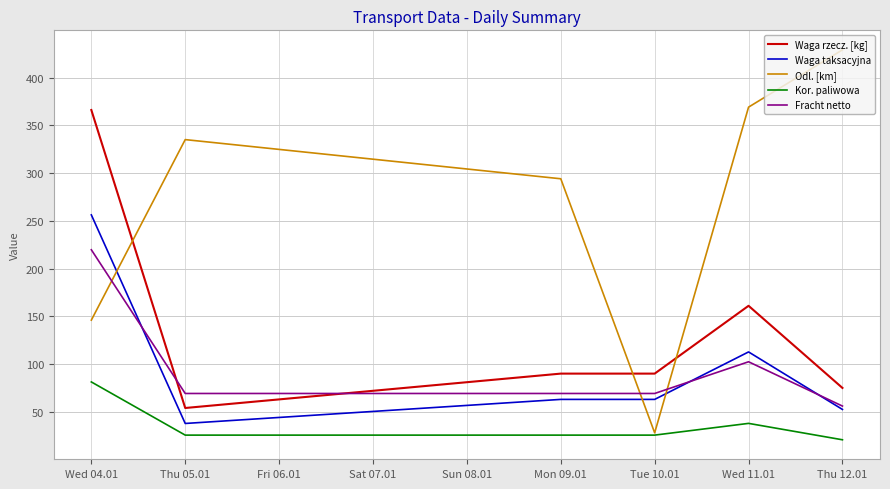

What is the minimum value for Odl. [km]?

28.0